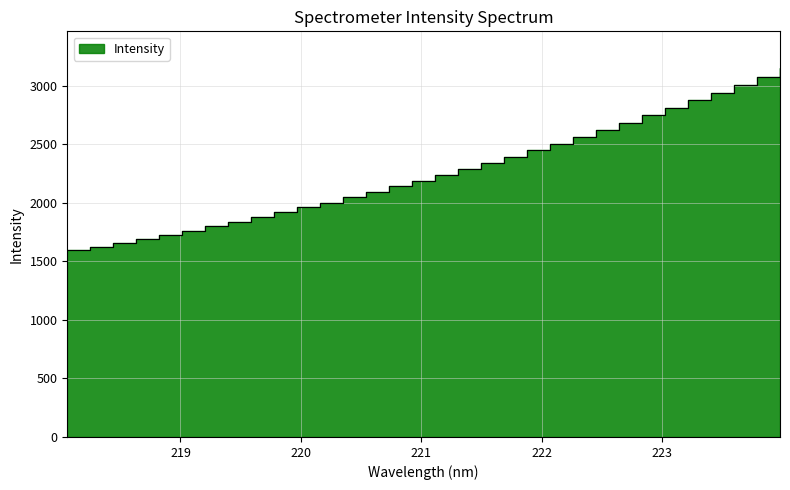

What is the average value?

2270.8